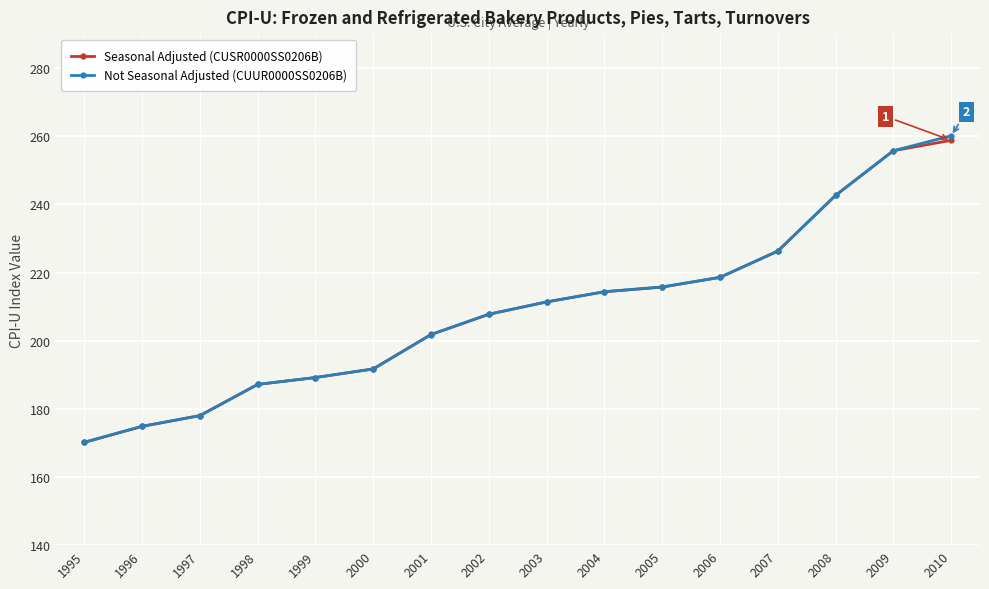

Between 2004 and 2007, which series saw the biggest shift?

Seasonal Adjusted (CUSR0000SS0206B)